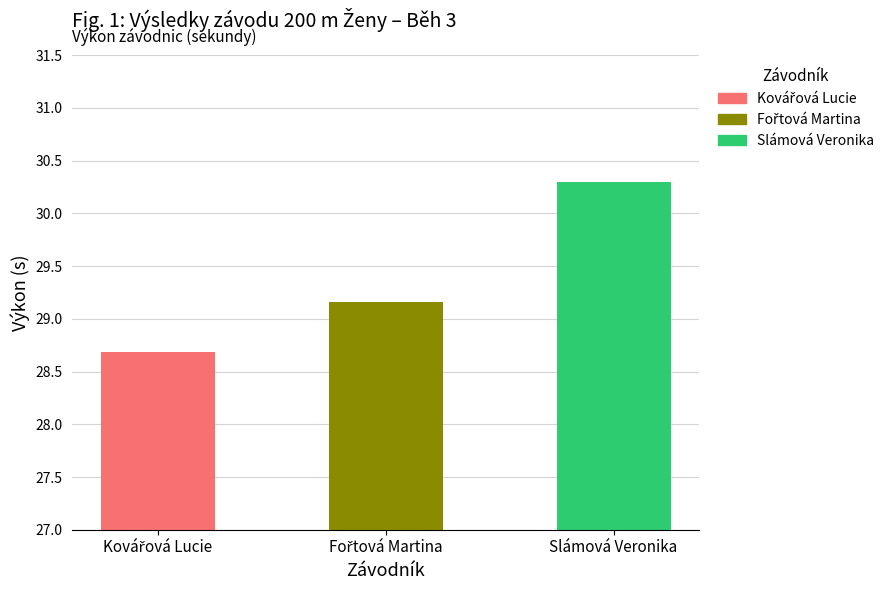

Which has a higher value, Fořtová Martina or Kovářová Lucie?

Fořtová Martina